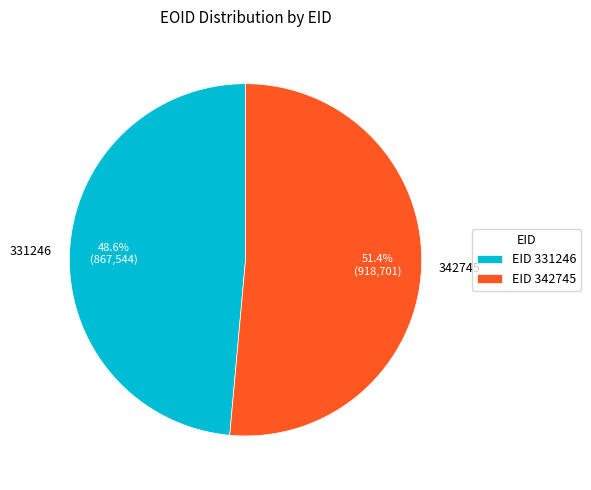

To the nearest percent, what percentage of the pie is 342745?

51%